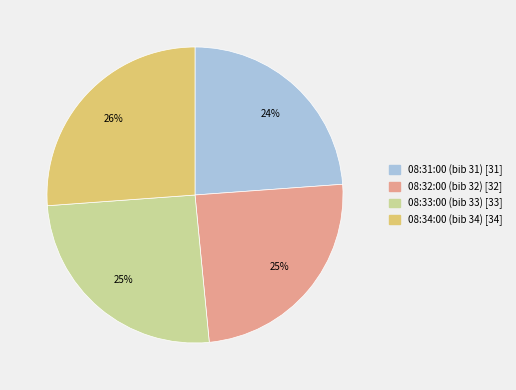

Does any single category account for the majority?

No